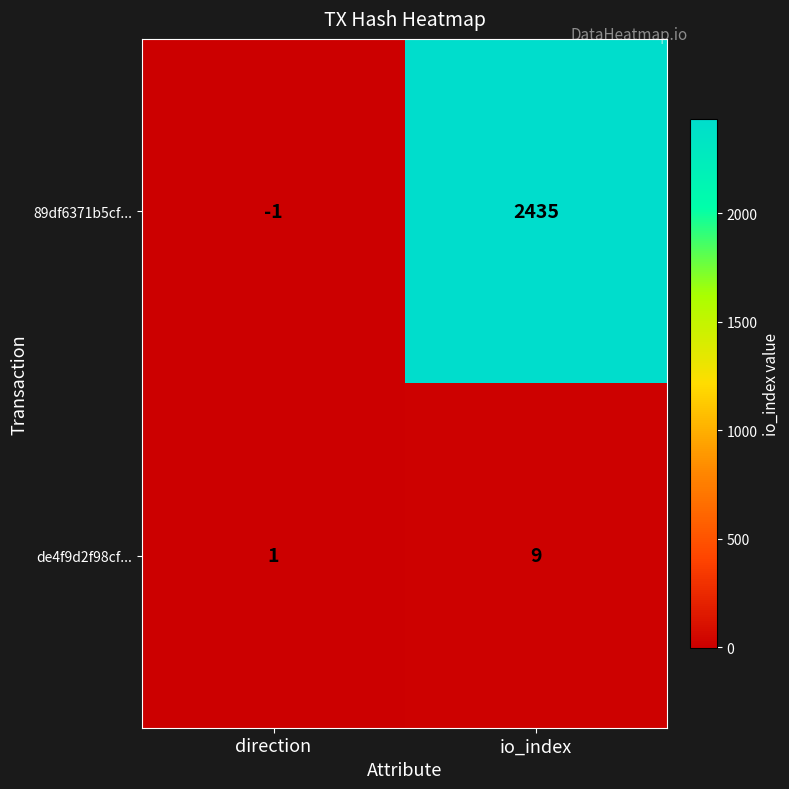

The 89df6371b5cf... series shows 0 at direction. True or false?

False